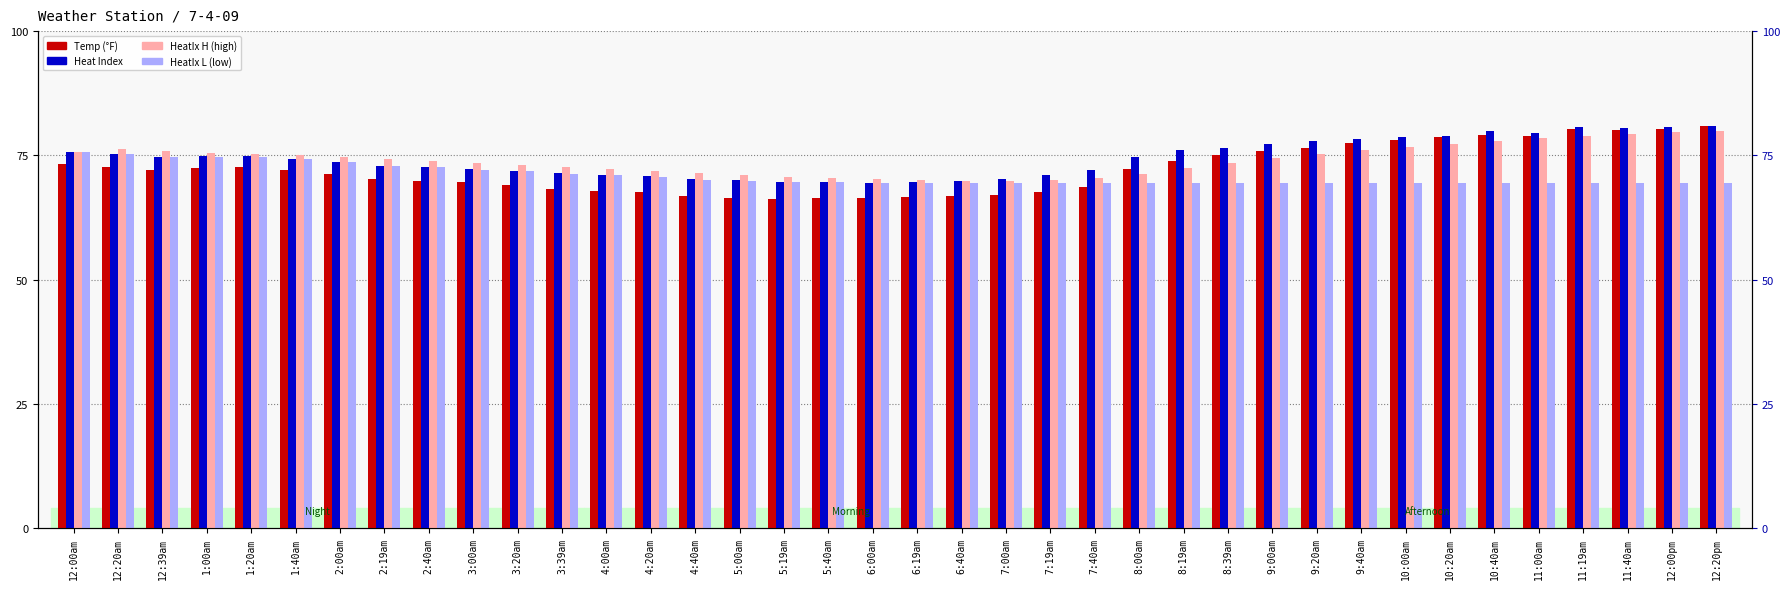

What value does the Heat Index series have at 10:40am?

80.0